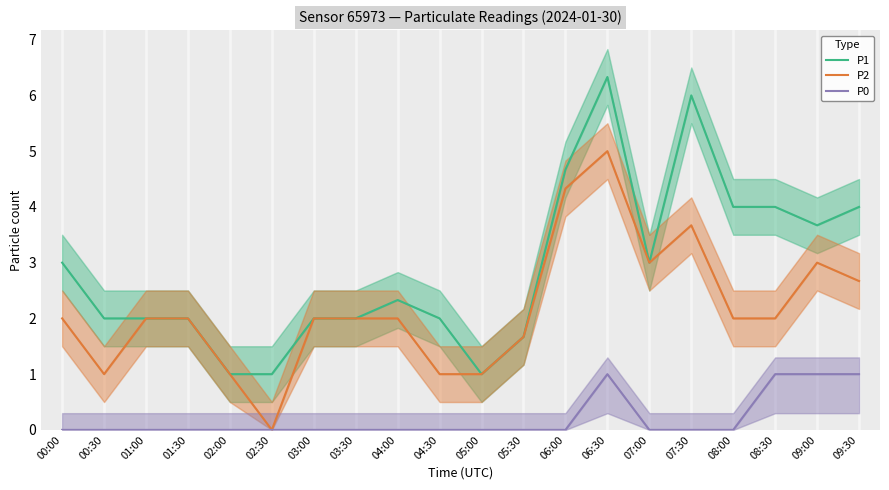

True or false: P1 and P0 intersect in this chart.

False